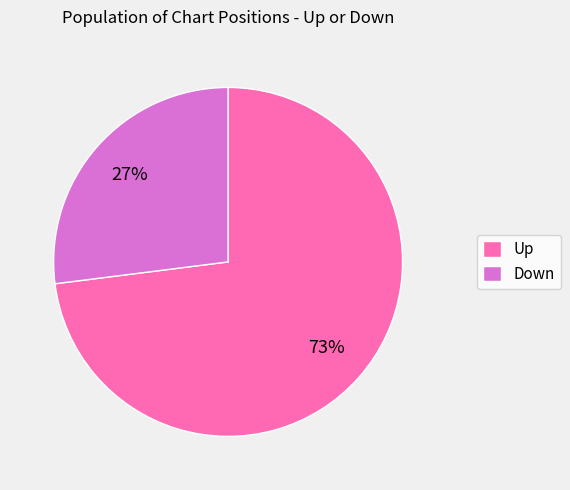

The Up slice represents 73% of the pie. True or false?

True